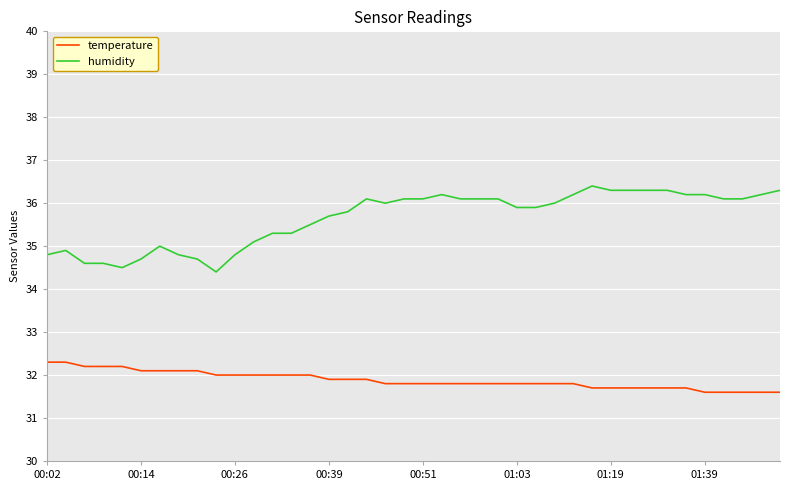

Reading left to right, list all the values displayed in this chart.

temperature: 32.3	32.3	32.2	32.2	32.2	32.1	32.1	32.1	32.1	32.0	32.0	32.0	32.0	32.0	32.0	31.9	31.9	31.9	31.8	31.8	31.8	31.8	31.8	31.8	31.8	31.8	31.8	31.8	31.8	31.7	31.7	31.7	31.7	31.7	31.7	31.6	31.6	31.6	31.6	31.6
humidity: 34.8	34.9	34.6	34.6	34.5	34.7	35.0	34.8	34.7	34.4	34.8	35.1	35.3	35.3	35.5	35.7	35.8	36.1	36.0	36.1	36.1	36.2	36.1	36.1	36.1	35.9	35.9	36.0	36.2	36.4	36.3	36.3	36.3	36.3	36.2	36.2	36.1	36.1	36.2	36.3